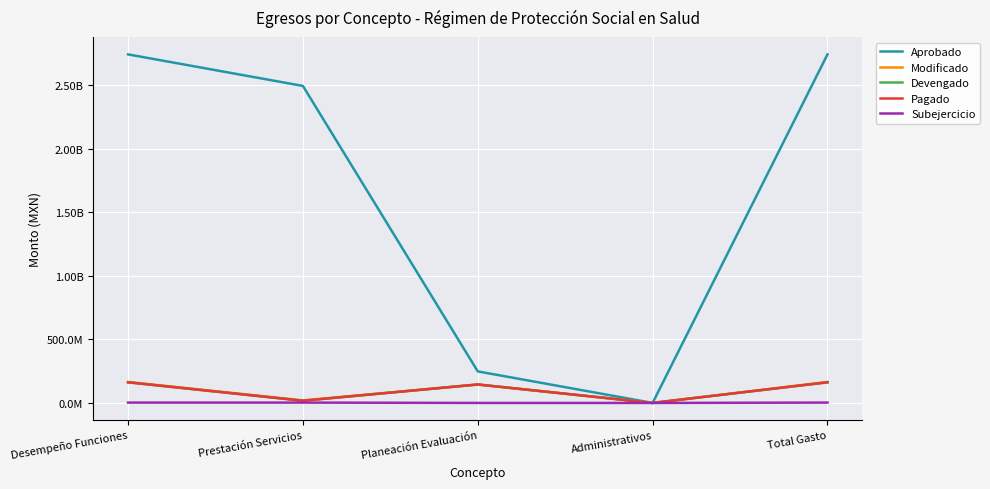

True or false: Pagado has a value of 145073380.9 at Planeación Evaluación.

True